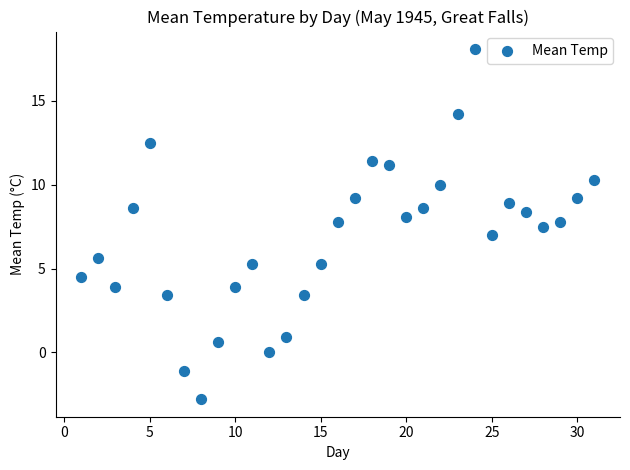

What is the range of X values (max minus min)?

30.0